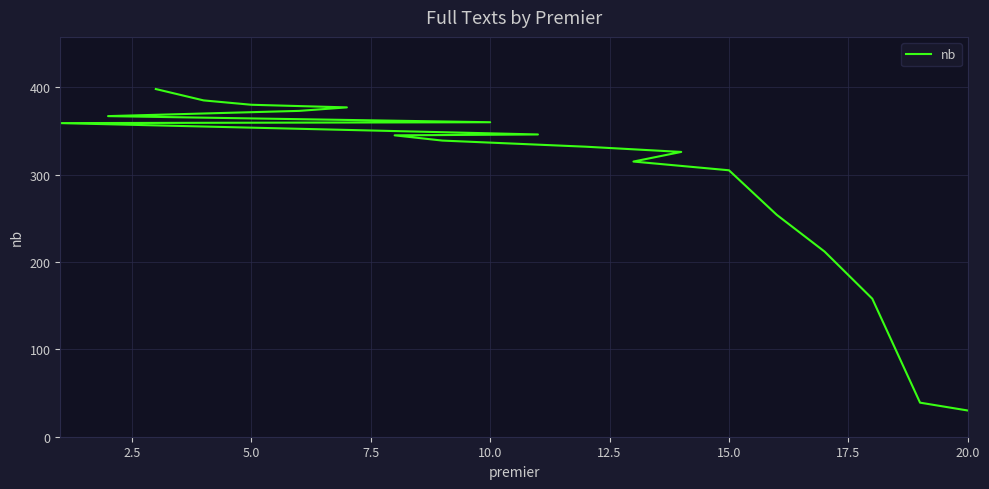

How many data points are above 345?

9